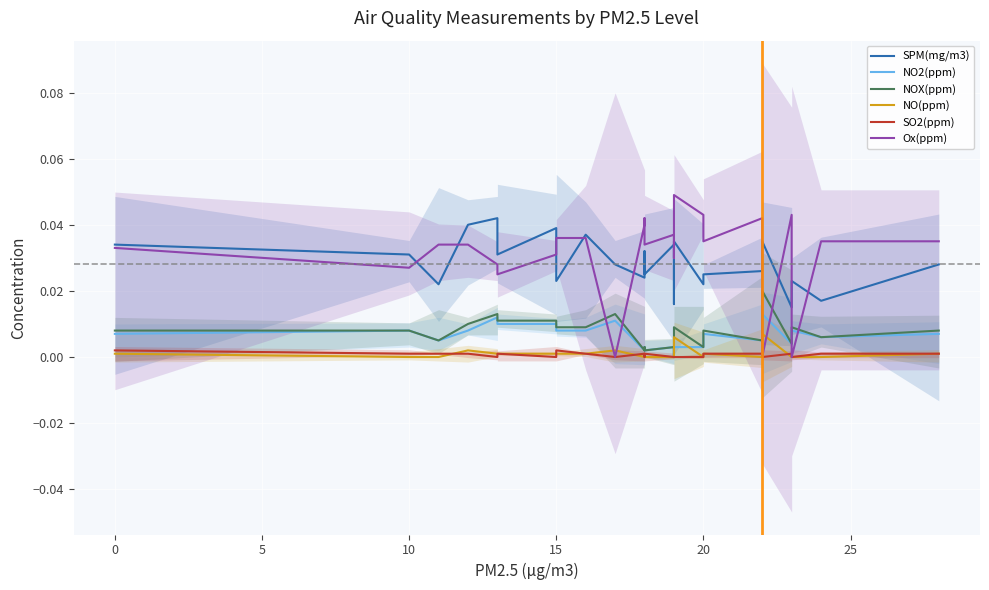

How many lines are shown in the chart?

6